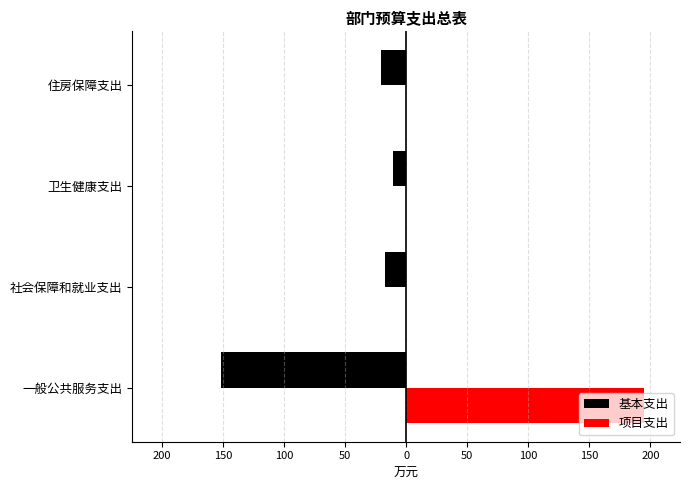

What is the highest value of the 项目支出 series?

195.0